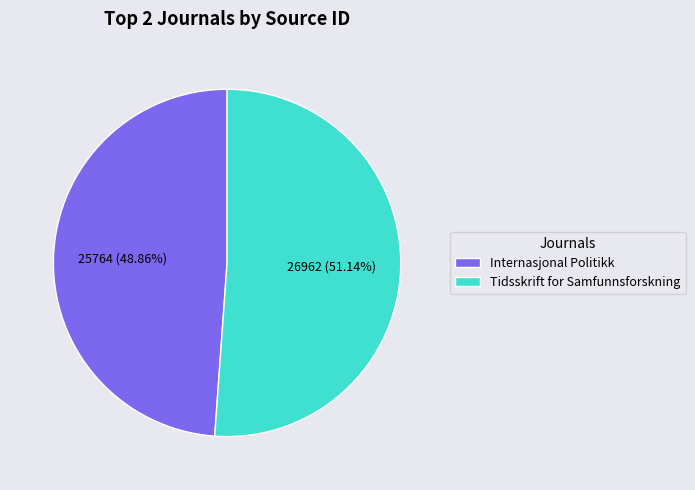

Is it true that Internasjonal Politikk is 38% of the pie?

False